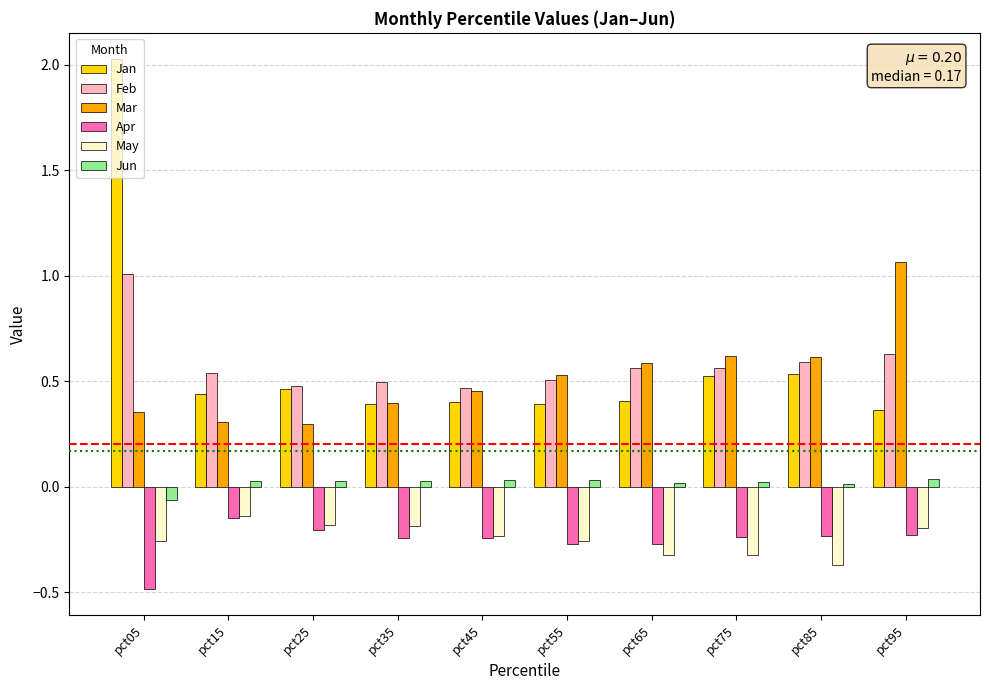

Does the chart contain any negative values?

Yes